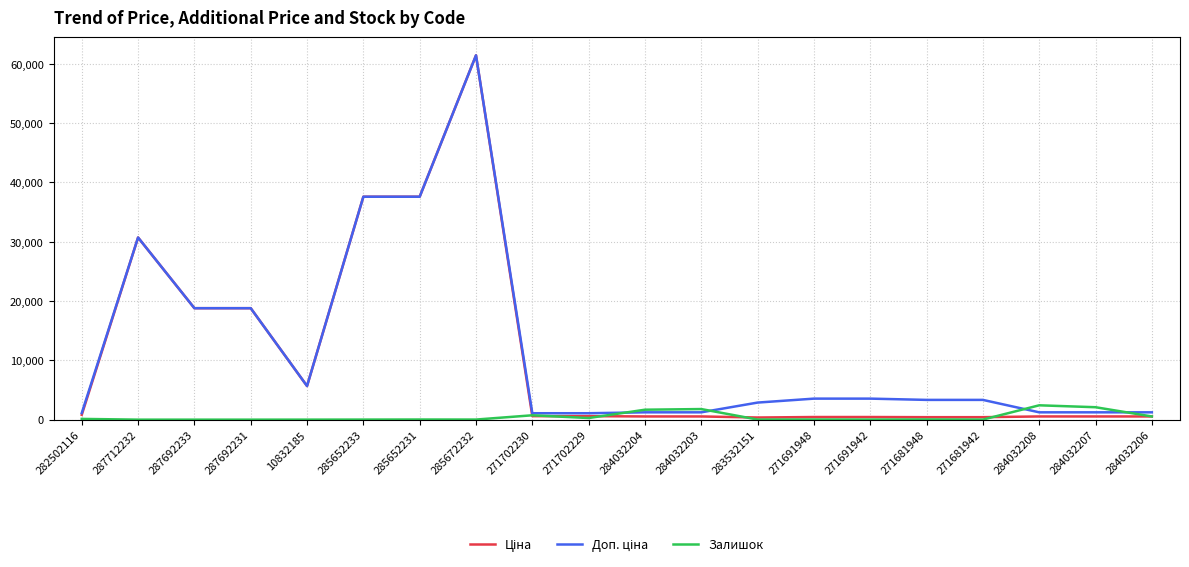

What is the total value across all series at 271681942?

3759.0